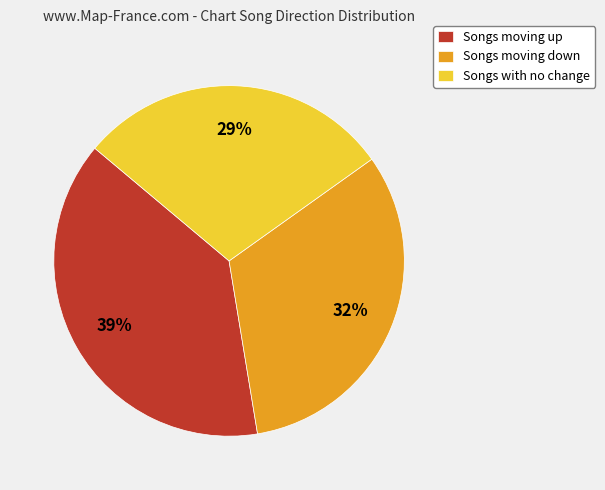

True or false: Songs with no change accounts for 29% of the total.

True